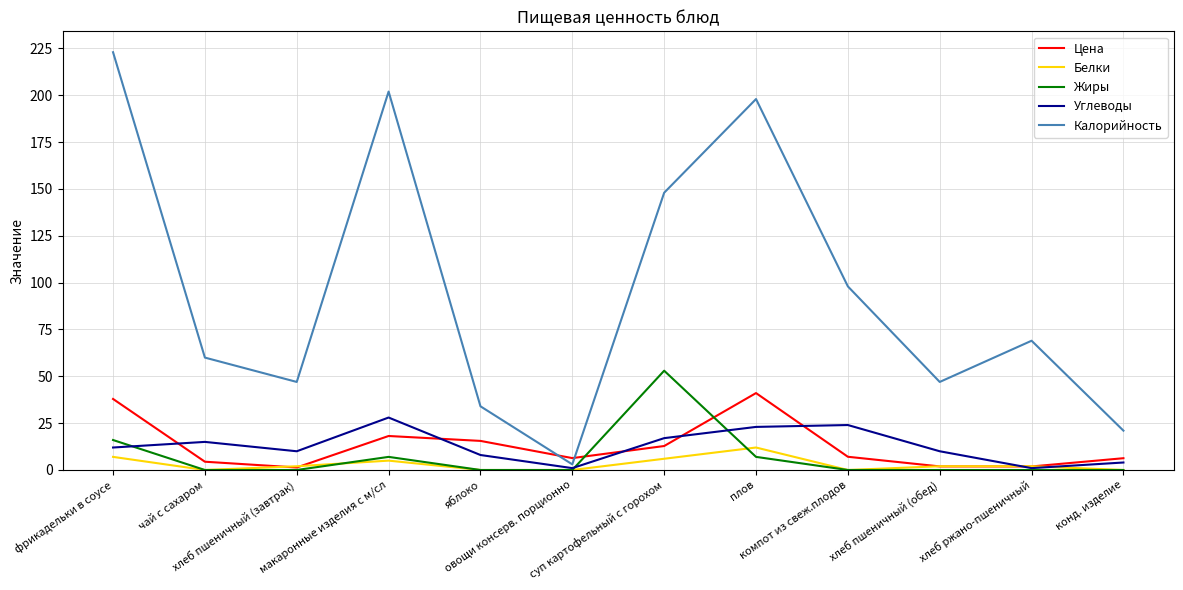

At which category is the sum across all series the highest?

фрикадельки в соусе